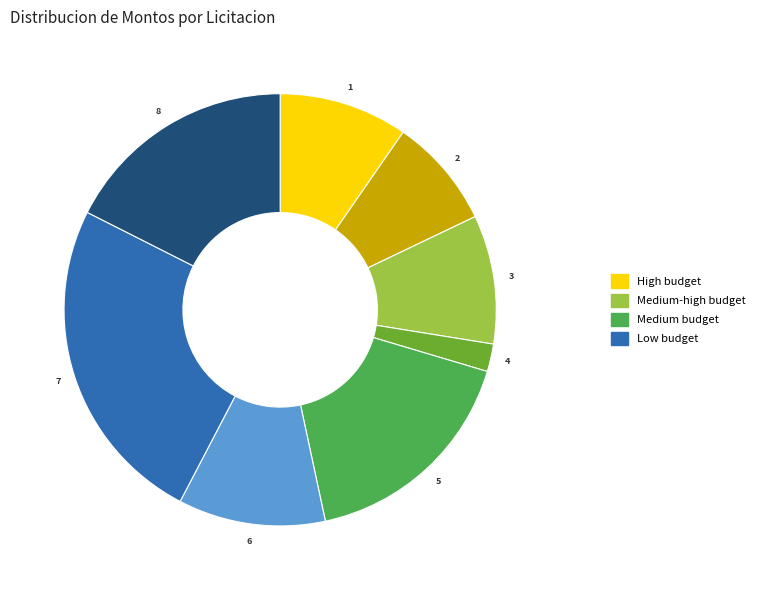

Is there any slice that represents more than half of the pie?

No